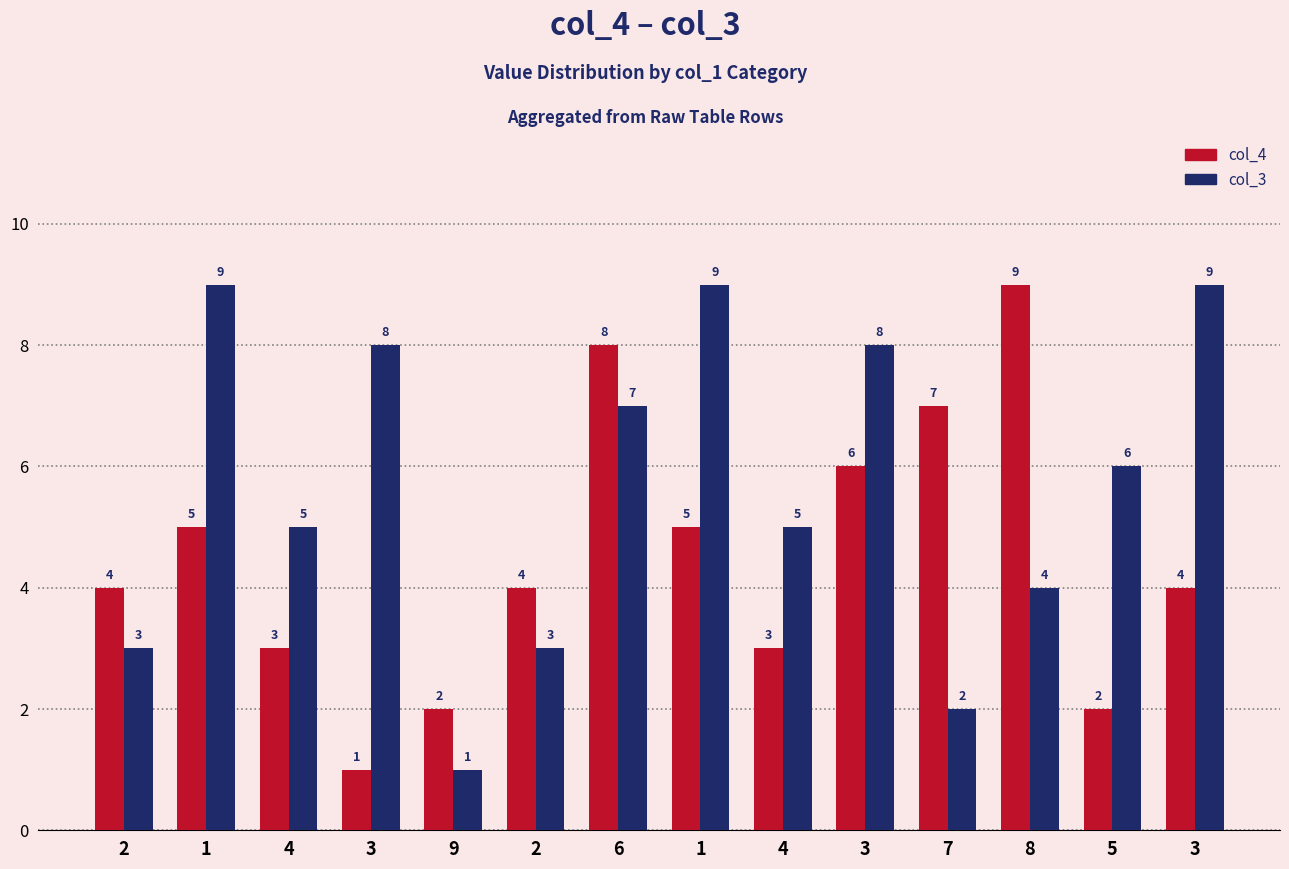

Reading left to right, transcribe all the data shown in this chart.

col_4: 4	5	3	1	2	4	8	5	3	6	7	9	2	4
col_3: 3	9	5	8	1	3	7	9	5	8	2	4	6	9